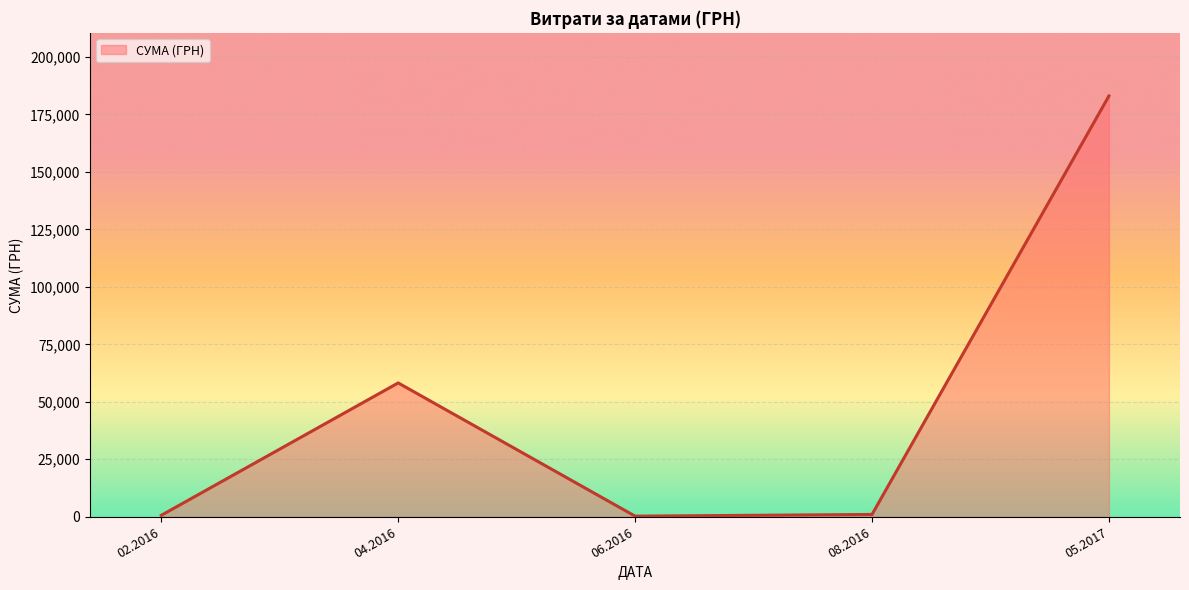

What is the maximum value shown in the chart?

183000.0